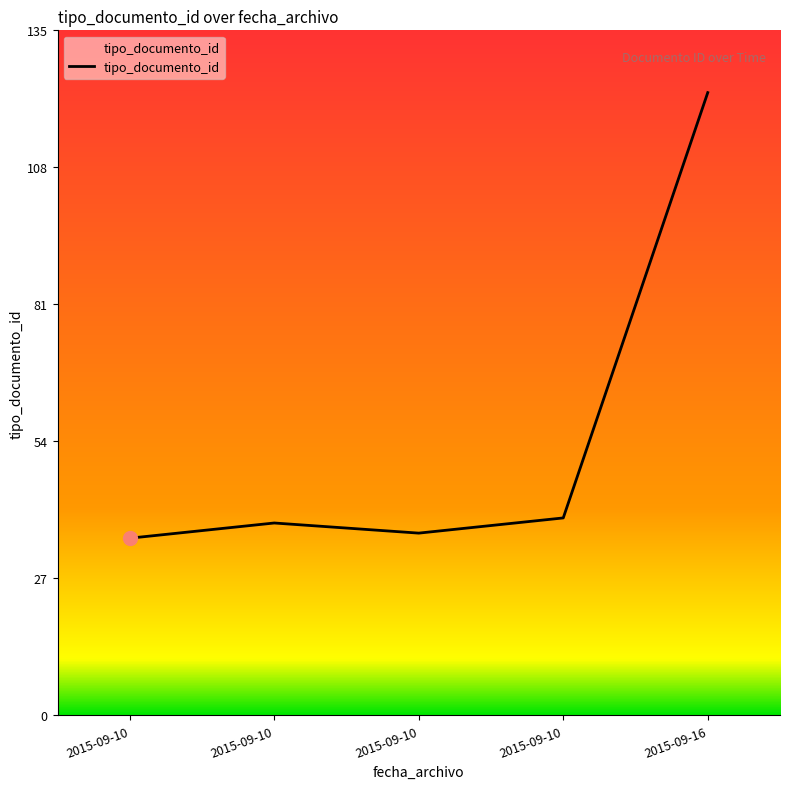

Does the chart display data point markers on the line(s)?

No